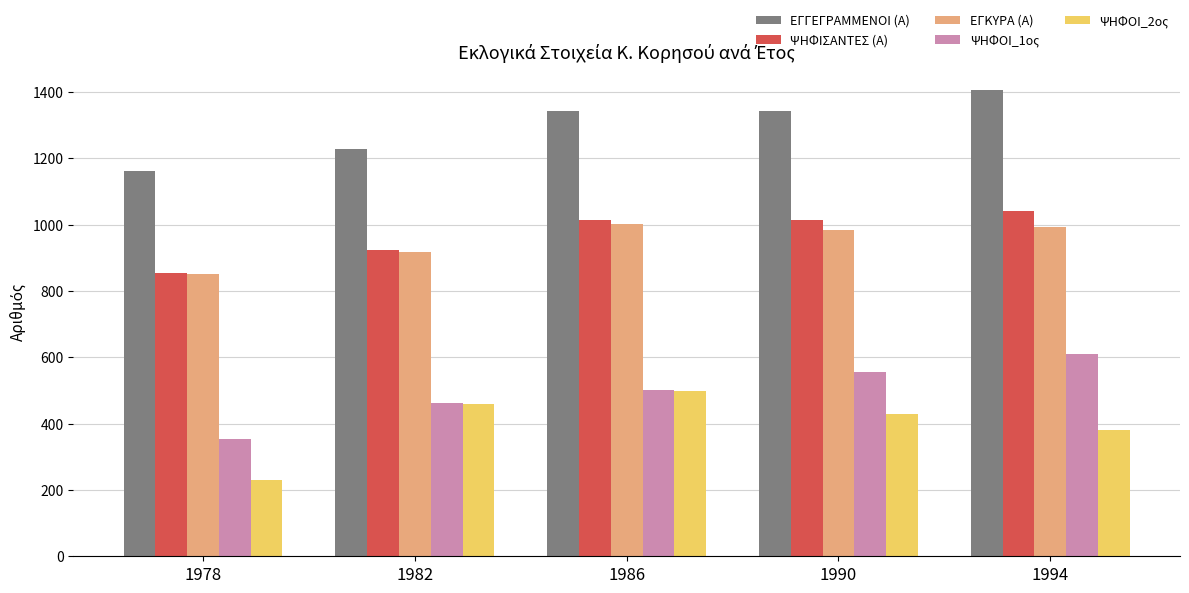

Where does the ΕΓΚΥΡΑ (Α) series first go above 984?

1986